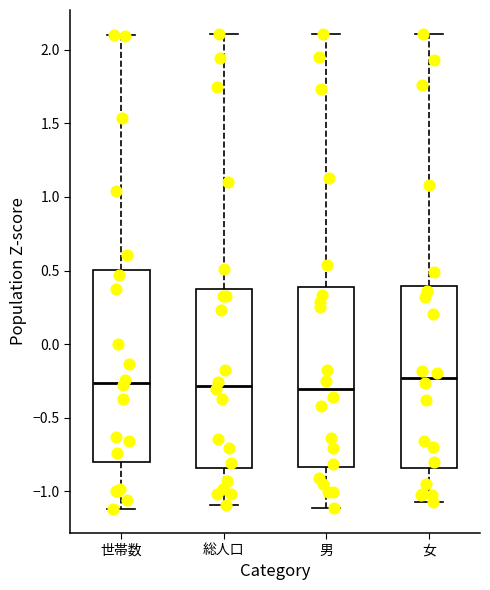

Reading left to right, read every box against the y-axis: the position of its median line, the range the box covers, and the ends of its whiskers. The values are not printed on the chart, so give them approximately, as read against the axis.

世帯数: median -0.25, box -0.80 to 0.50, whiskers -1.10 to 2.10
総人口: median -0.30, box -0.85 to 0.40, whiskers -1.10 to 2.10
男: median -0.30, box -0.85 to 0.40, whiskers -1.10 to 2.10
女: median -0.25, box -0.85 to 0.40, whiskers -1.05 to 2.10